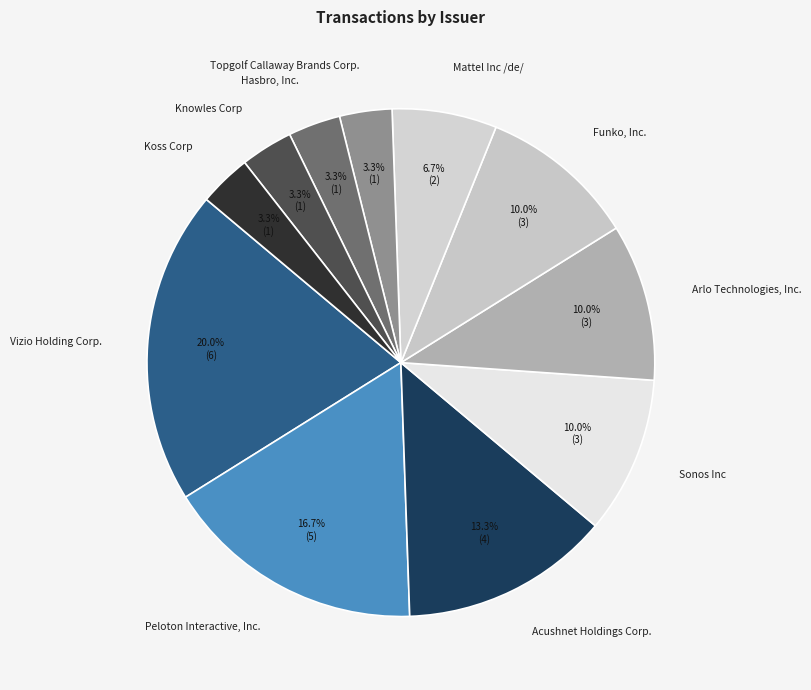

Is Mattel Inc /de/ the majority of the pie?

No